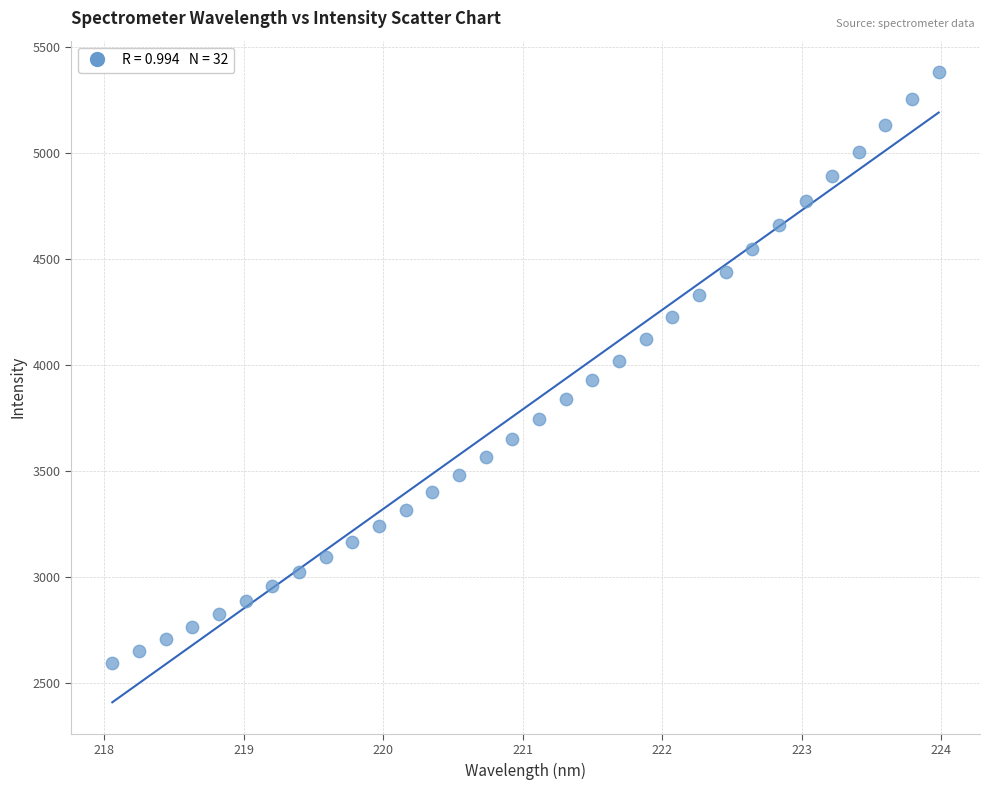

What is the range of Y values (max minus min)?

2786.7